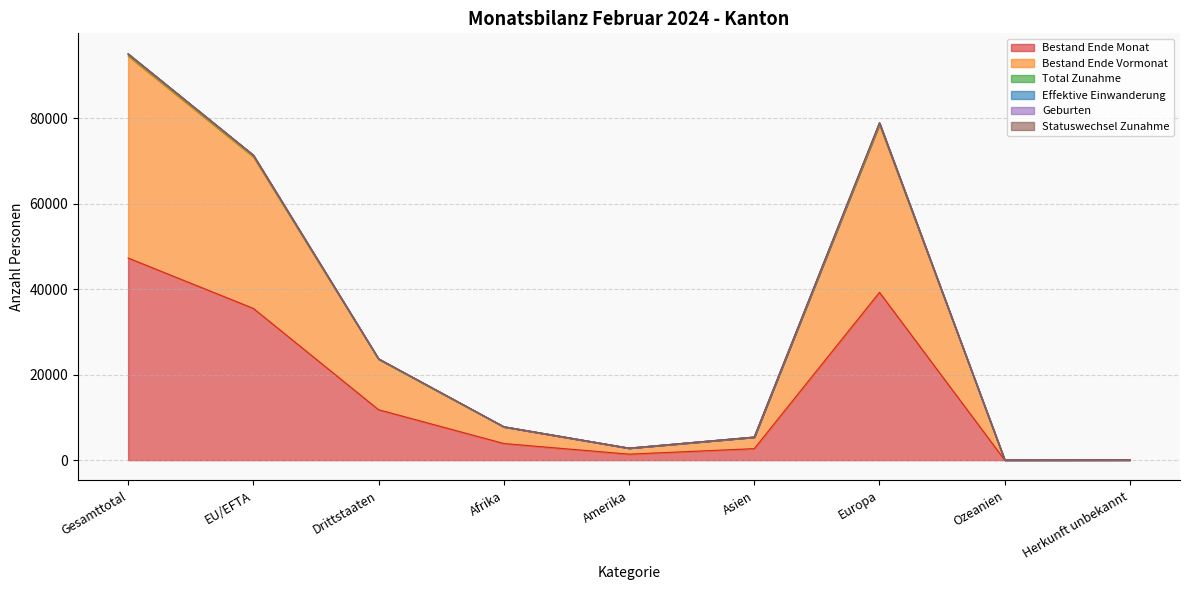

Where does the Bestand Ende Monat series first go above 3894?

Gesamttotal